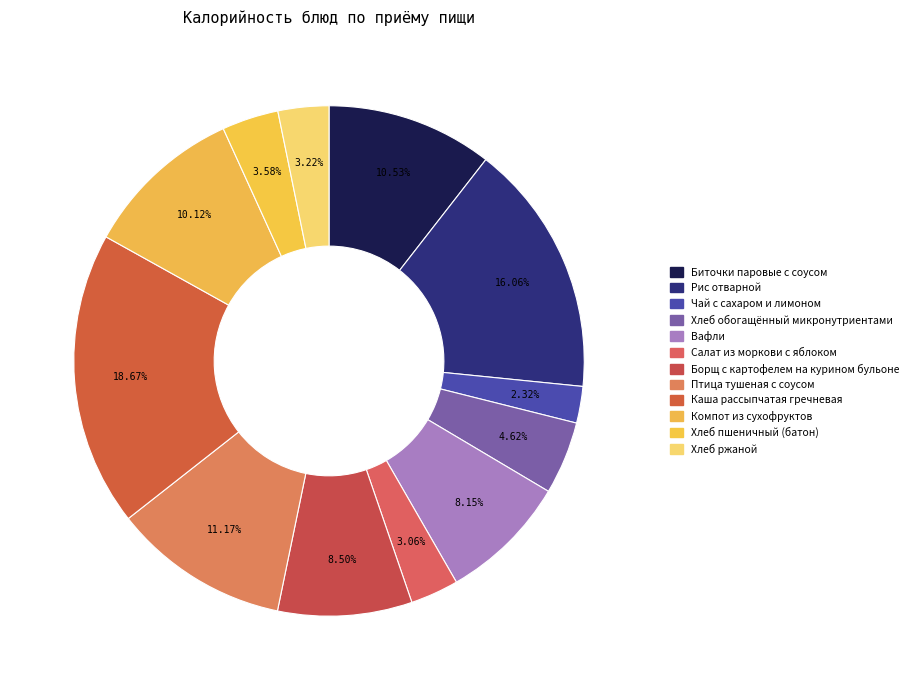

Does Каша рассыпчатая гречневая account for over 50% of the chart?

No